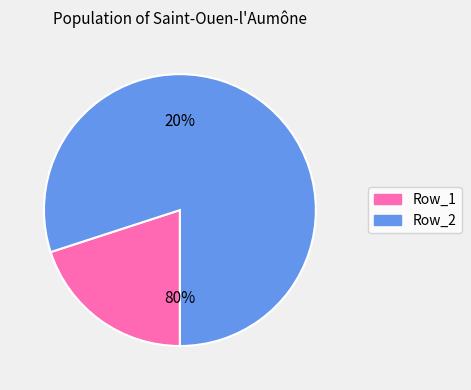

Which category accounts for the majority?

Row_2